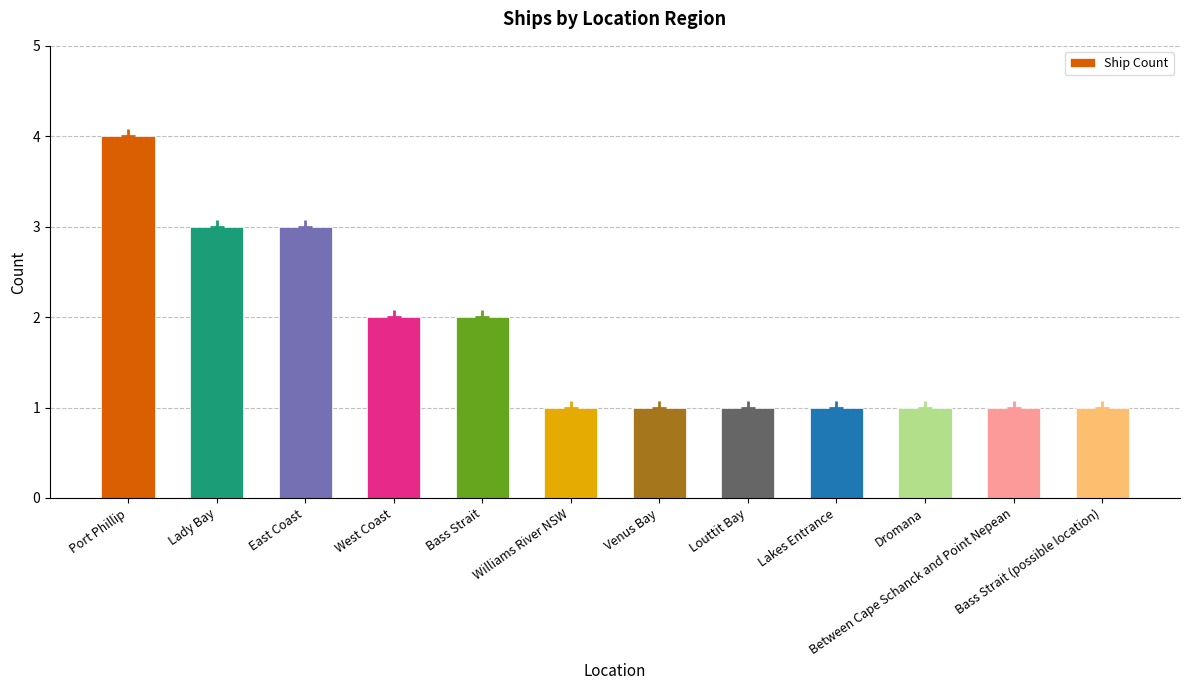

Between Bass Strait (possible location) and Lady Bay, which is larger?

Lady Bay